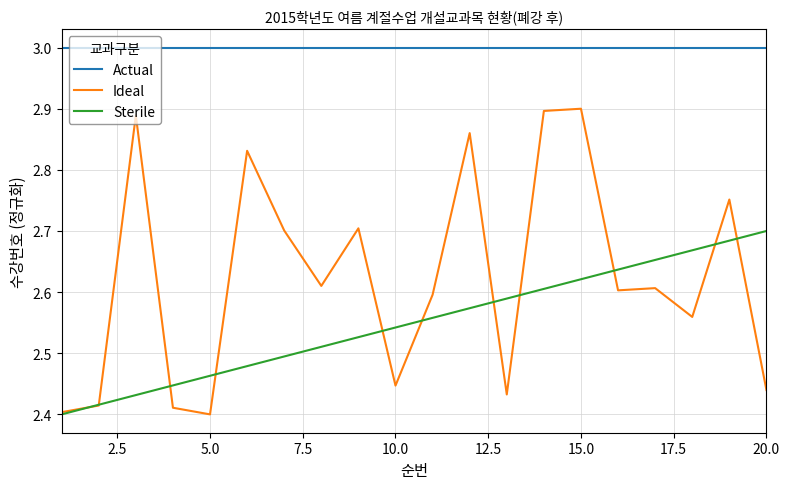

True or false: Ideal and Actual cross at least once.

False